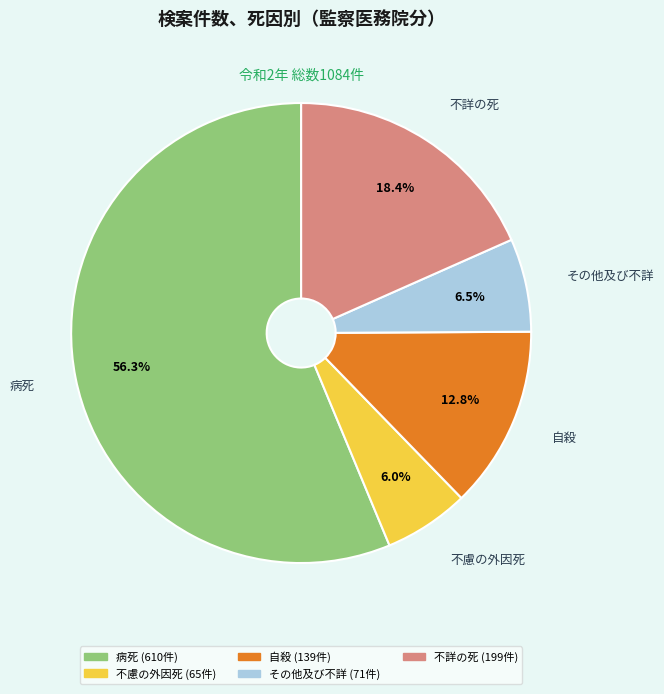

Between 病死 and 自殺, which is larger?

病死